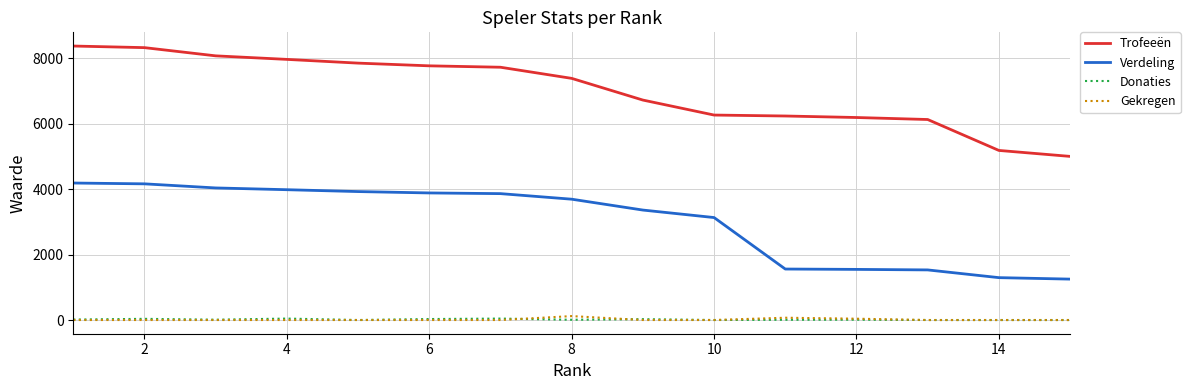

True or false: Verdeling and Donaties intersect in this chart.

False